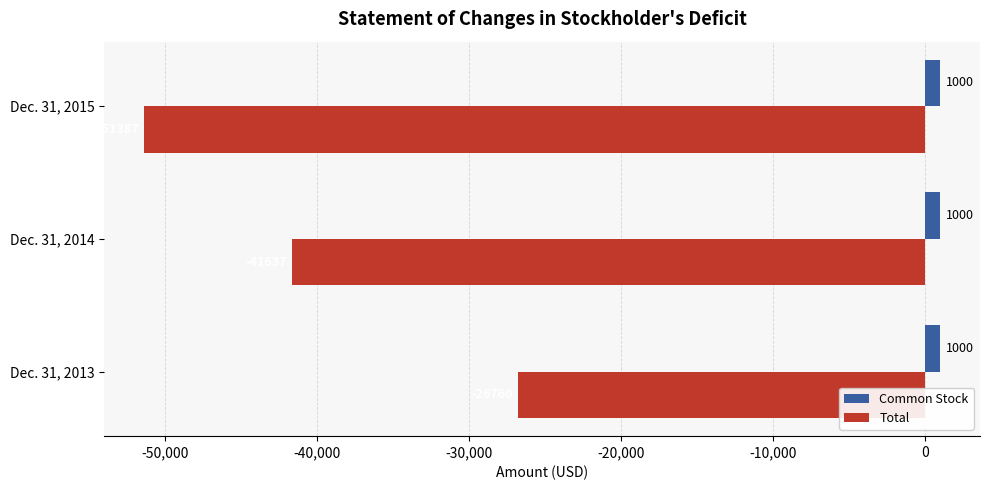

What is the approximate value of Common Stock at Dec. 31, 2013?

1000